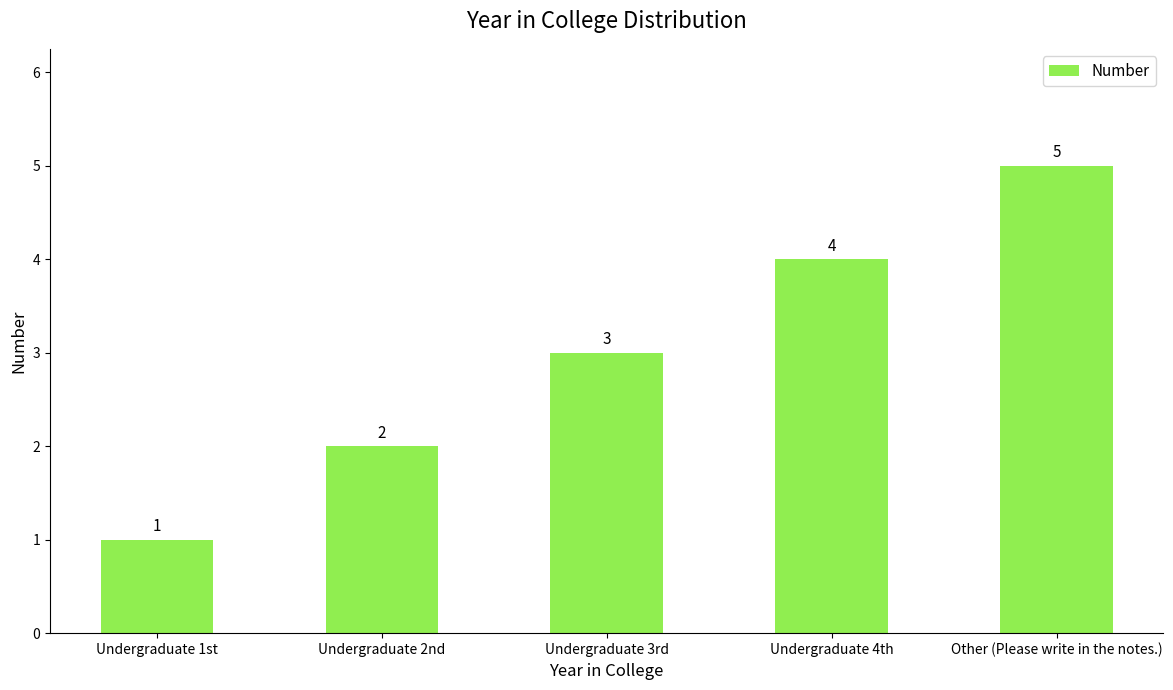

How many values are below 3?

2